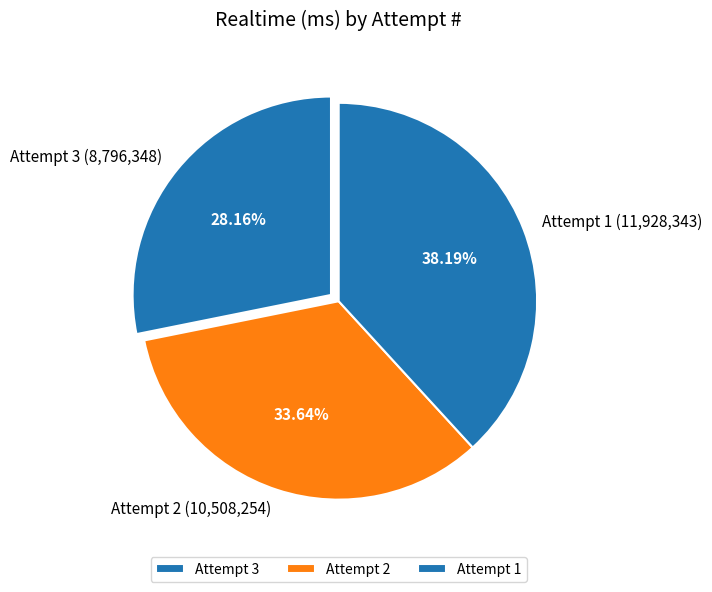

What percentage is the Attempt 1 slice, to the nearest percent?

38%